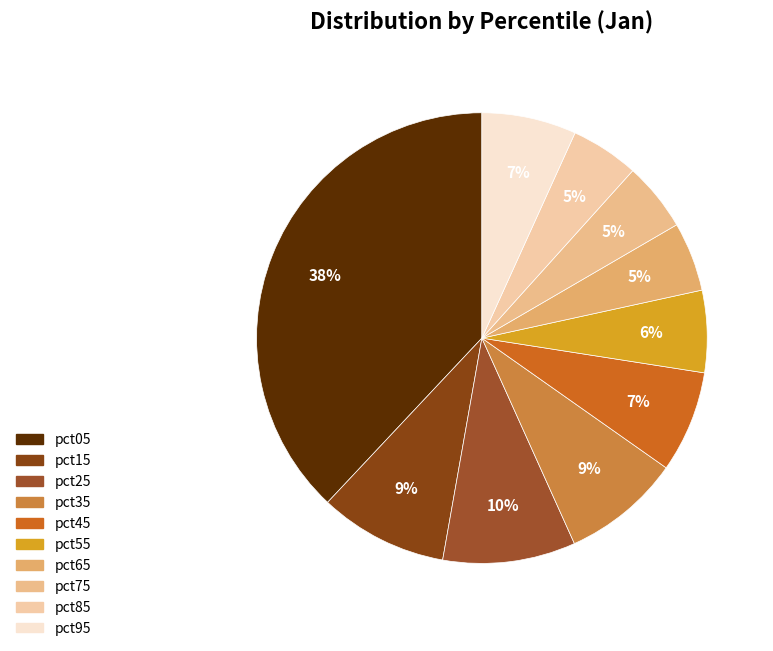

What is the total percentage of pct05 and pct45?

45.3%